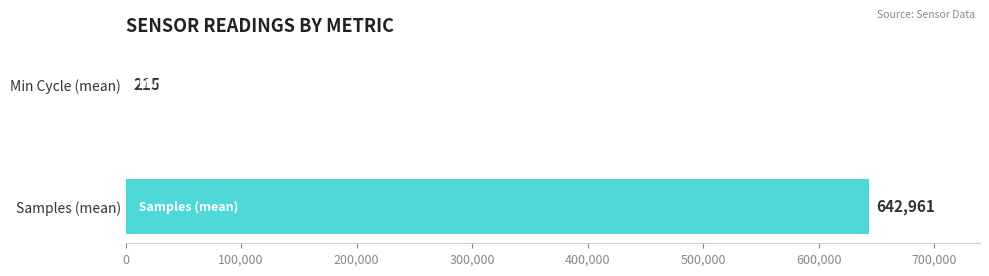

What are all the series names shown in the legend?

Samples, Min_cycle